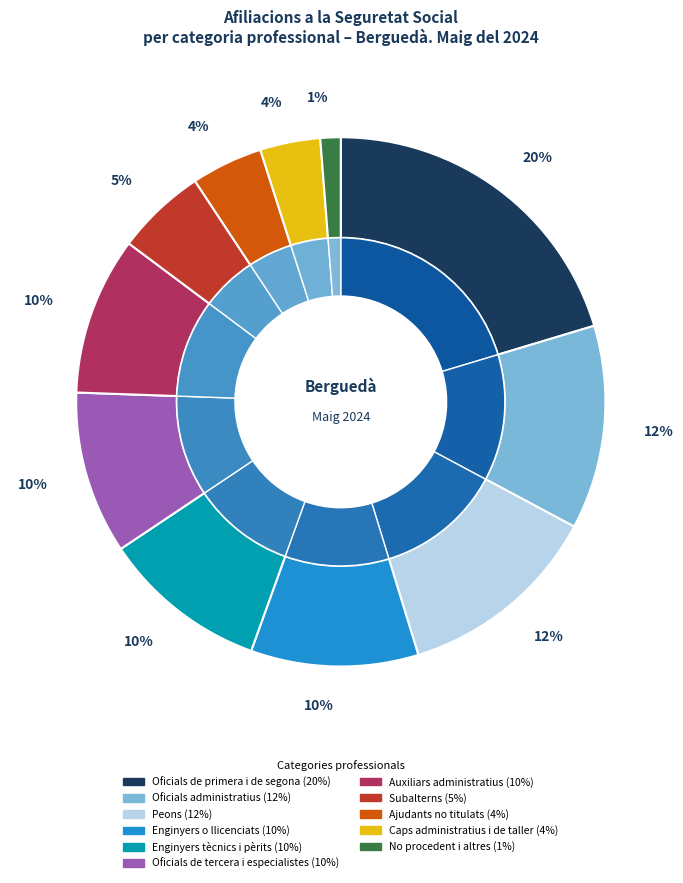

What percentage is the Auxiliars administratius slice, to the nearest percent?

10%